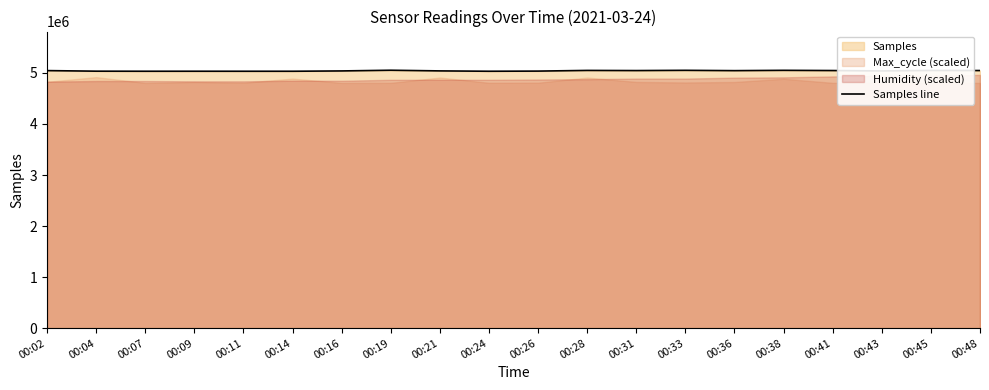

How many interior local peaks (higher than both neighbors) does the data have?

6